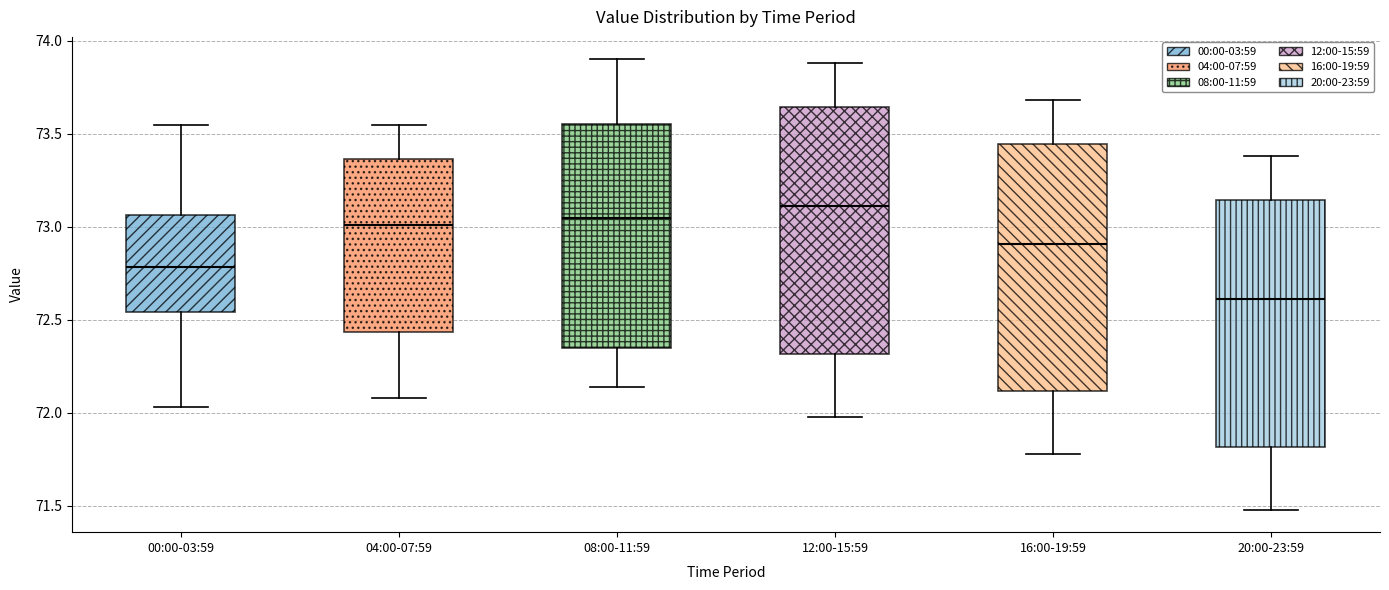

Where does the median line of the box for 20:00-23:59 sit on the y-axis? The values are not printed on the chart, so give them approximately, as read against the axis.

72.60